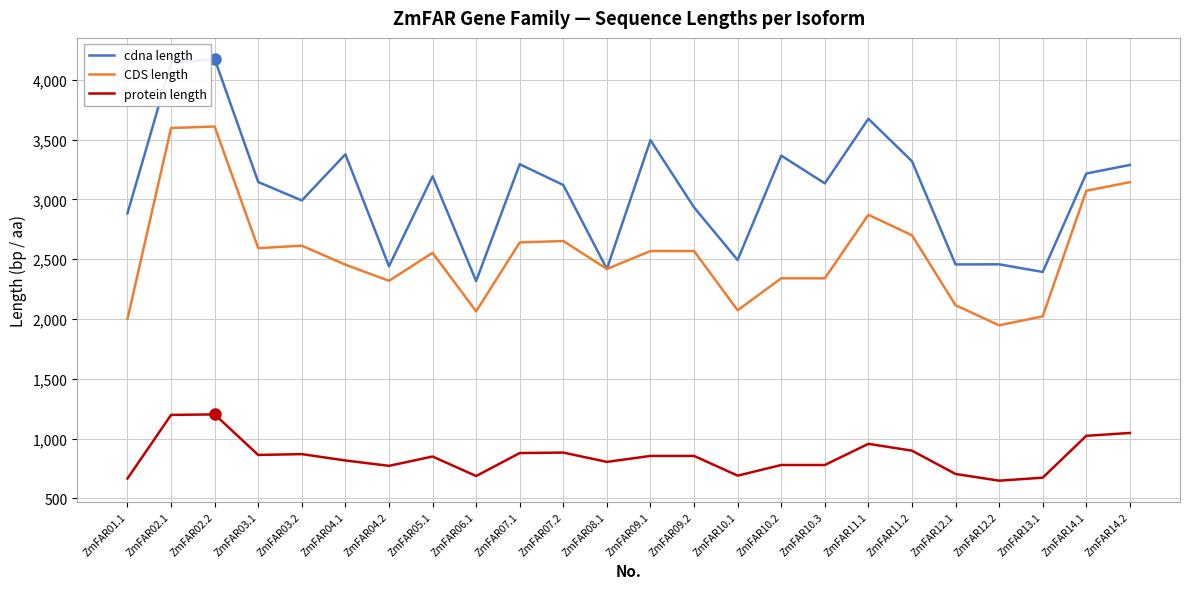

Which series has the widest spread of values?

cdna length